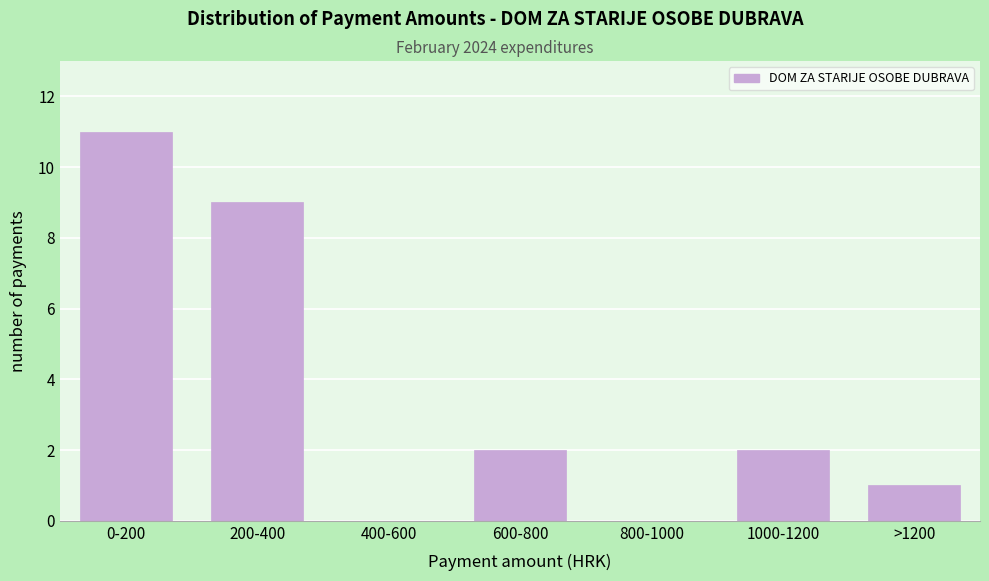

Reading left to right, list all the values displayed in this chart.

0-200=11	200-400=9	400-600=0	600-800=2	800-1000=0	1000-1200=2	>1200=1